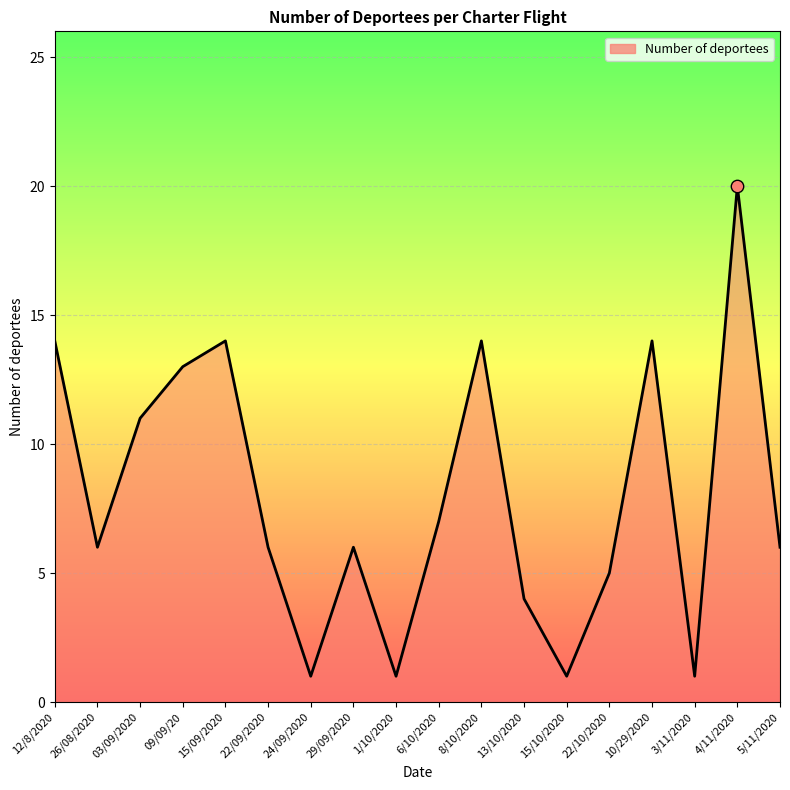

What is the change in value from 3/11/2020 to 5/11/2020?

+5